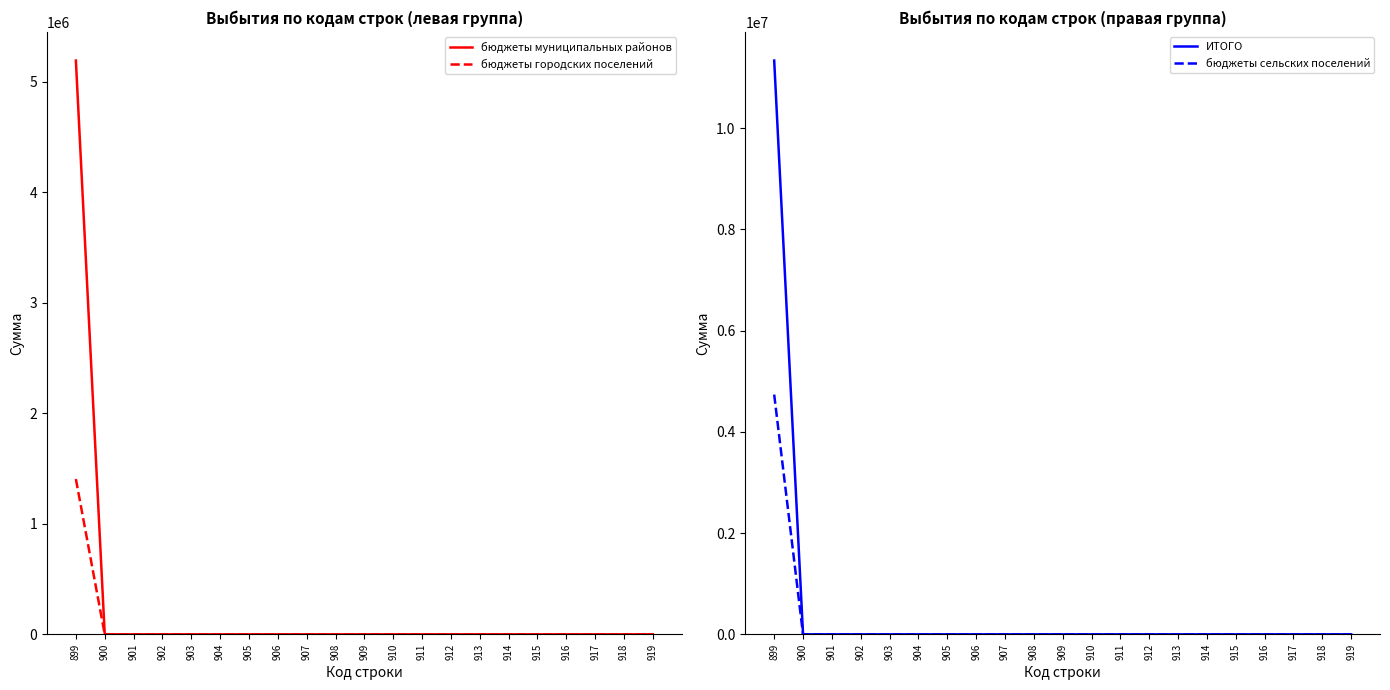

Which series has the largest range (max minus min)?

ИТОГО